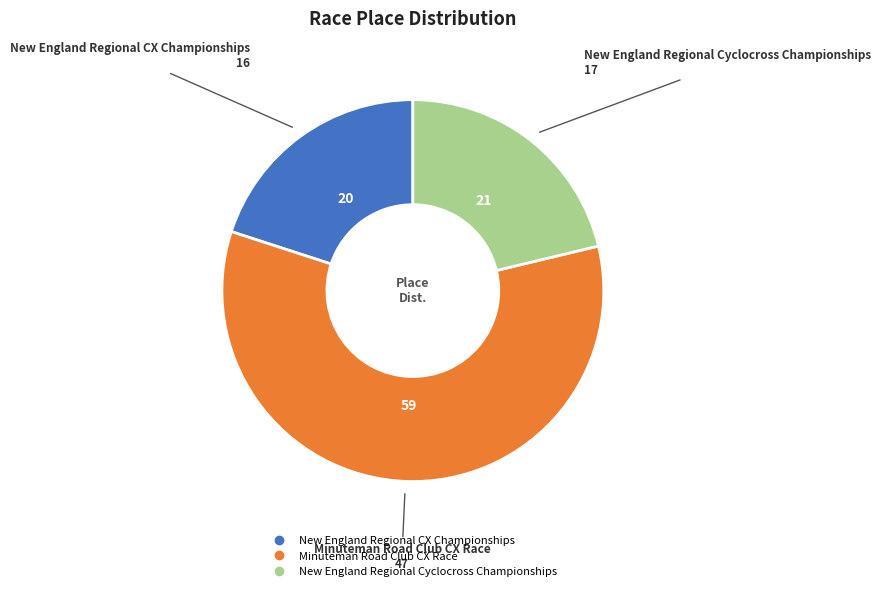

Rank the categories by value from highest to lowest.

Minuteman Road Club CX Race, New England Regional Cyclocross Championships, New England Regional CX Championships